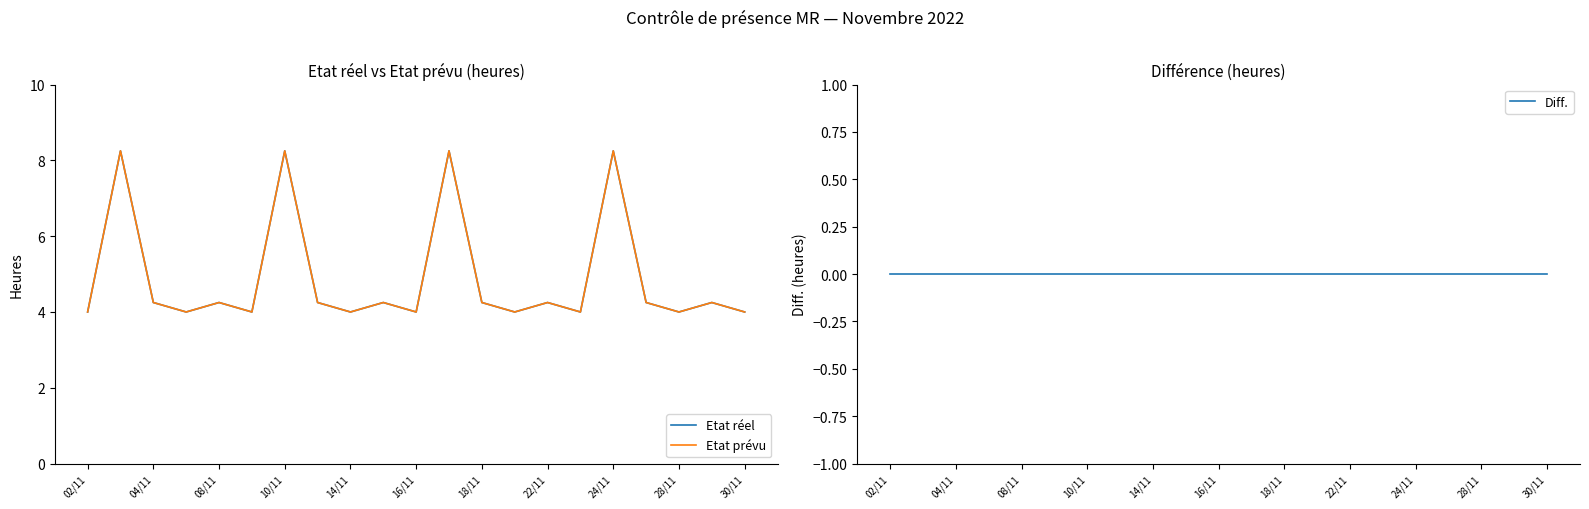

What value does the Etat prévu series have at 13?

4.0